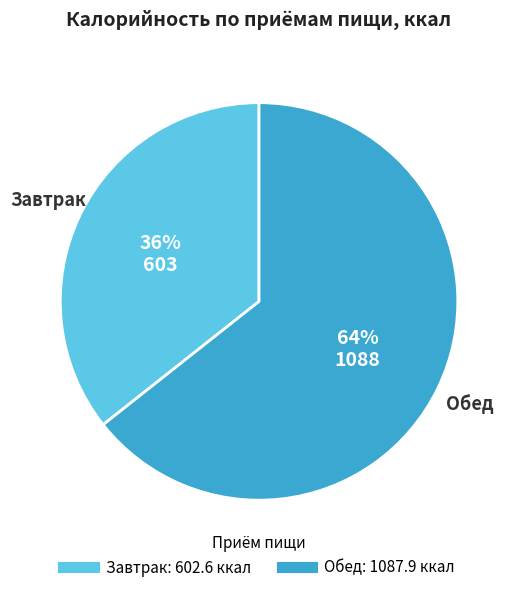

The Обед slice represents 64% of the pie. True or false?

True